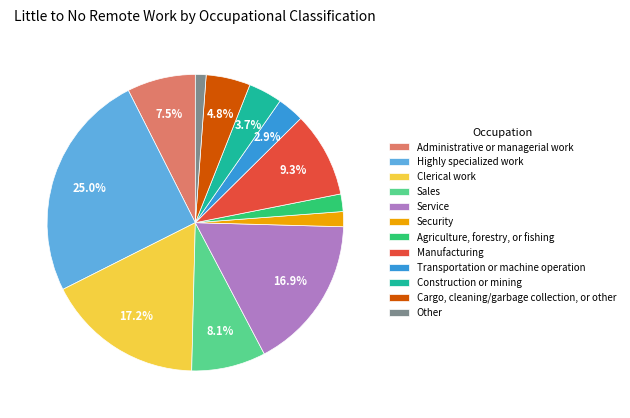

How much of the chart is everything except Highly specialized work?

75.0%